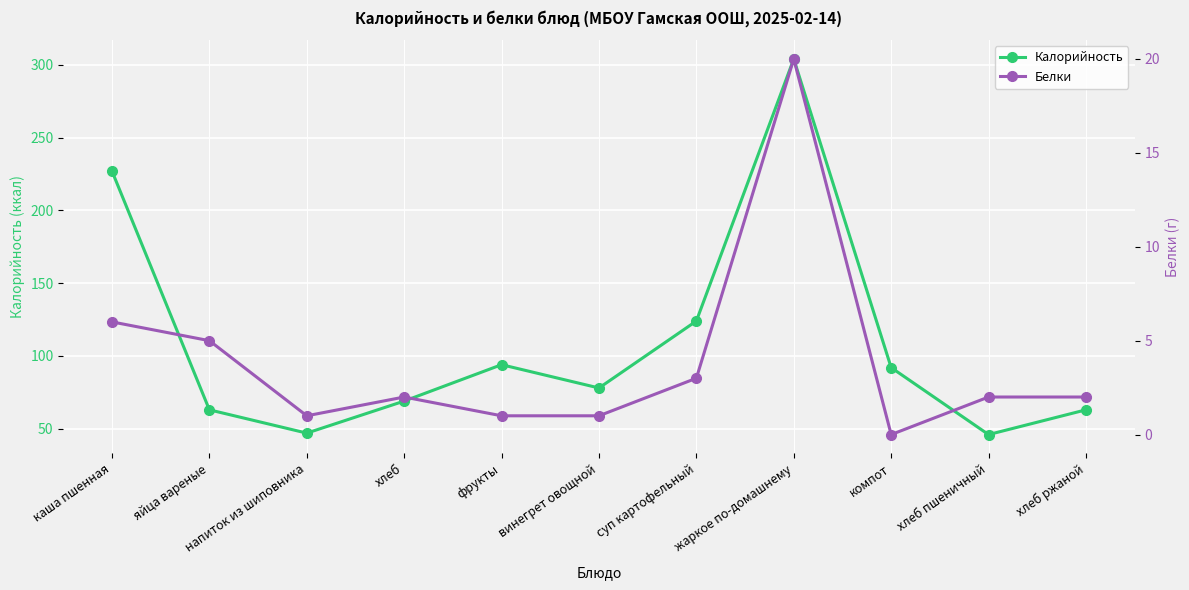

True or false: Белки and Калорийность intersect in this chart.

False